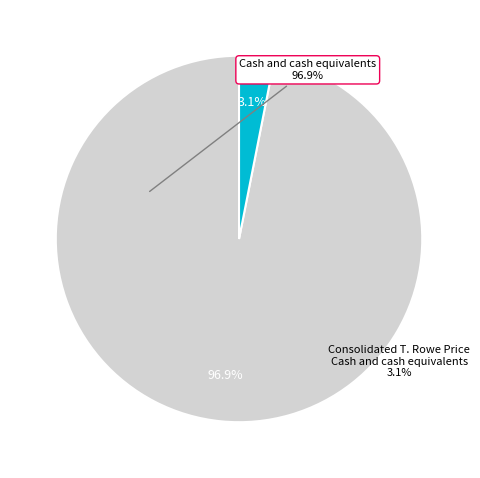

Is the sum of Cash and cash equivalents and Consolidated T. Rowe Price Cash and cash equivalents greater than half?

Yes